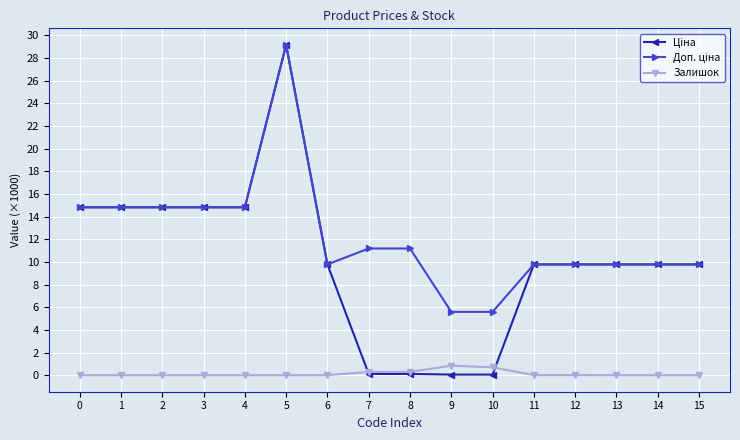

The Залишок series shows 0.0 at 12. True or false?

True